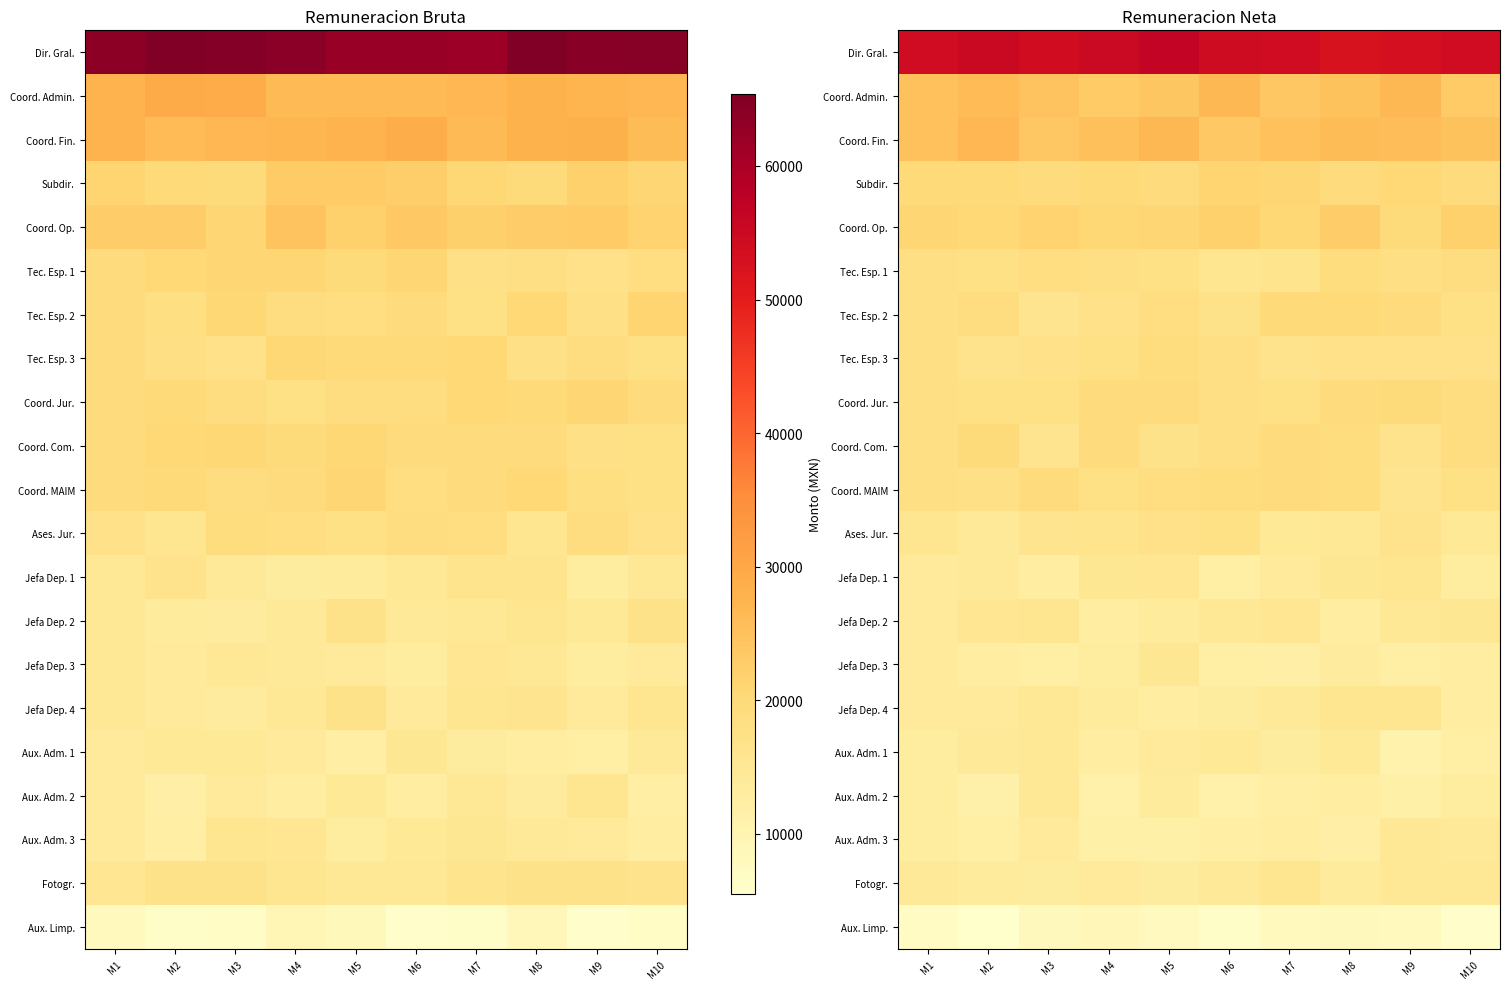

Which has a higher value, M8 or M5?

M5